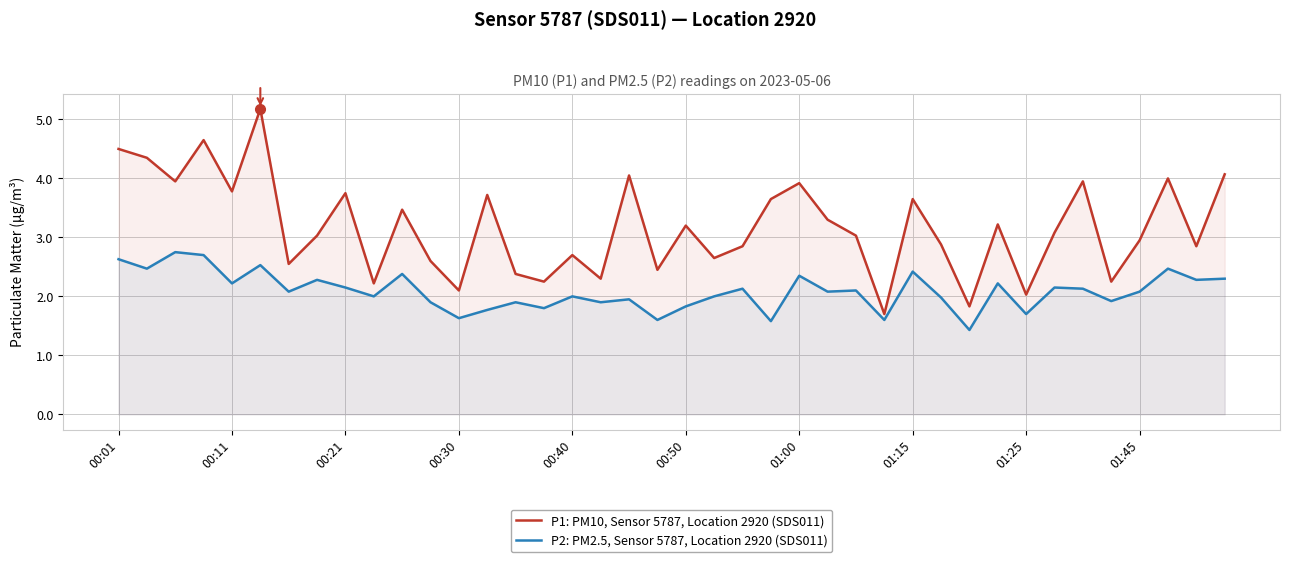

List the series in order of their peak value, highest first.

P1: PM10, Sensor 5787, Location 2920 (SDS011), P2: PM2.5, Sensor 5787, Location 2920 (SDS011)